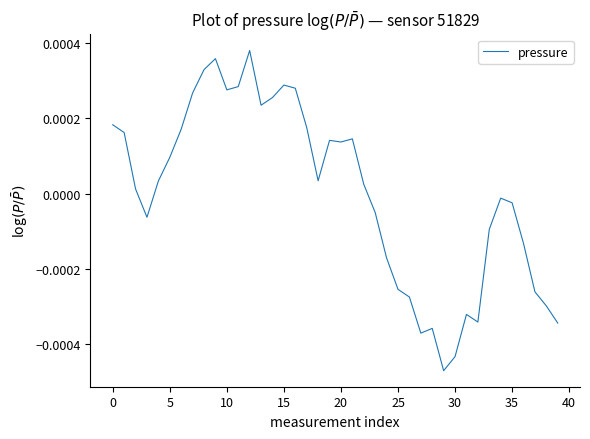

What is the label of the 34th point from the left?

33